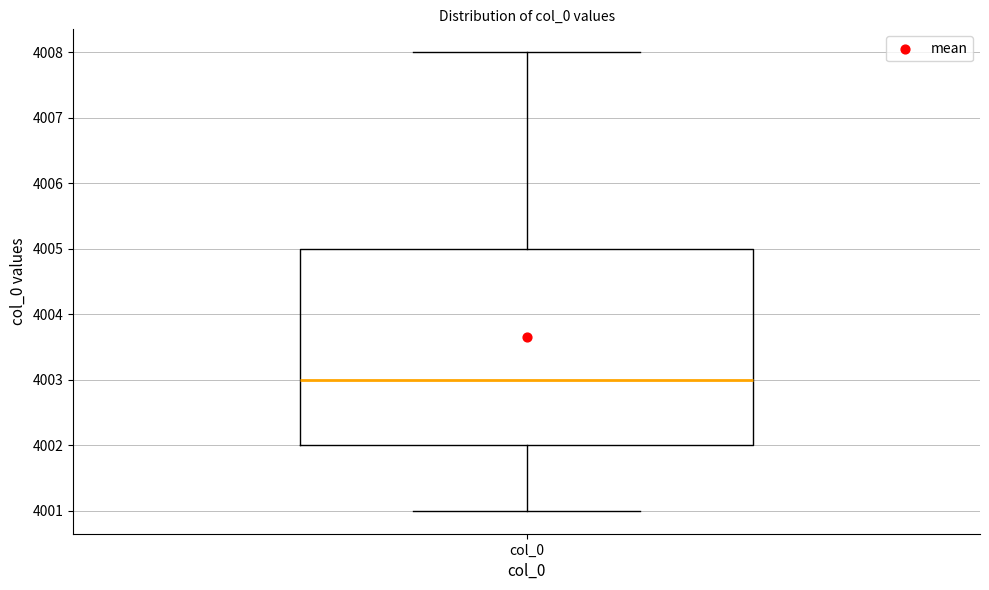

Where is the lower edge of the box for col_0 on the y-axis? The values are not printed on the chart, so give them approximately, as read against the axis.

4002